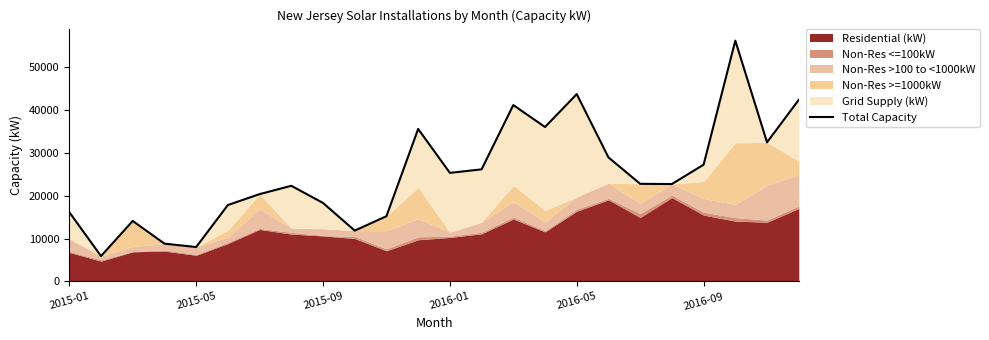

What is the value of the 23rd point from the left?

32421.6